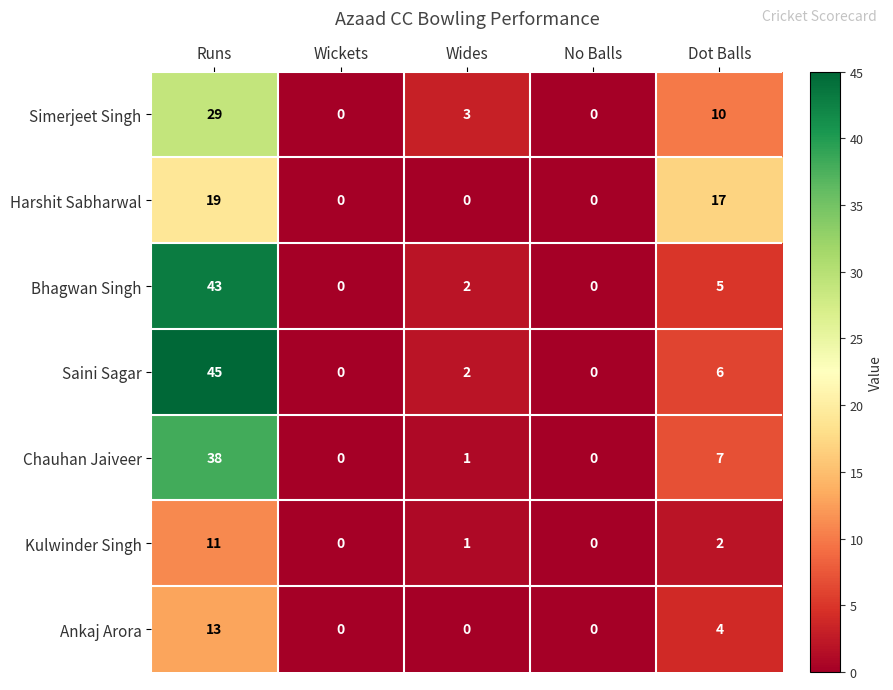

The value of Harshit Sabharwal at No Balls is 0. True or false?

True